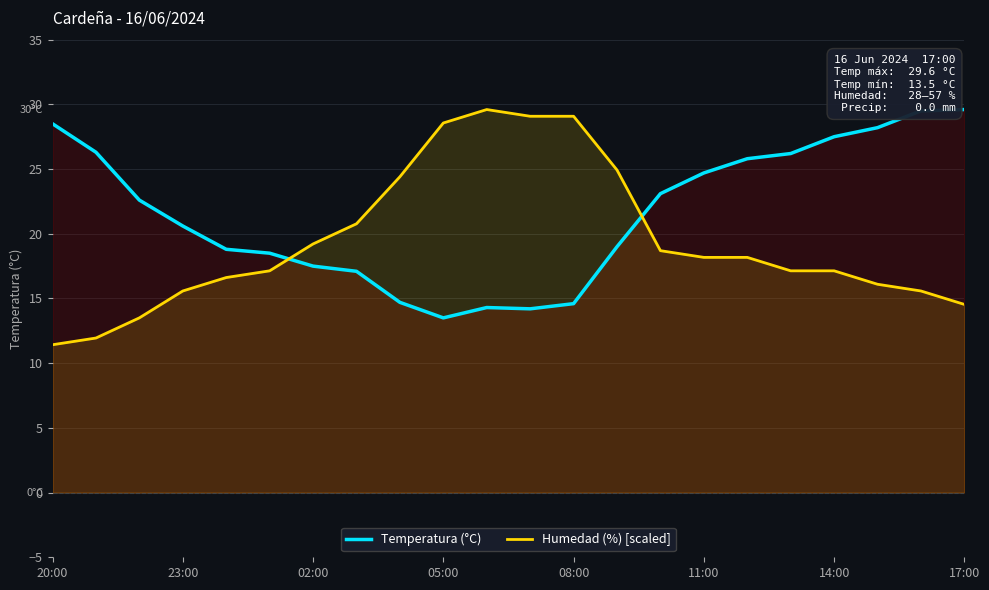

Which series has the widest spread of values?

Humedad (%) [scaled]